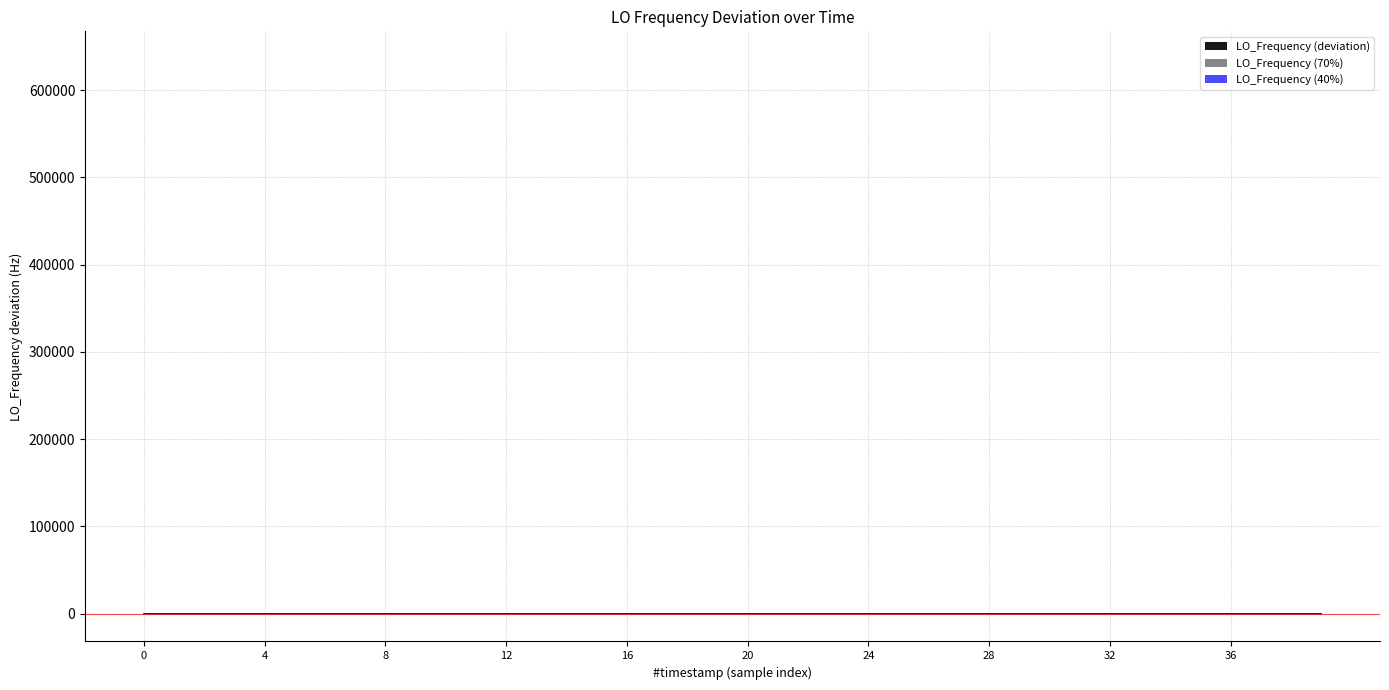

How many interior local valleys (lower than both neighbors) does the data have?

12